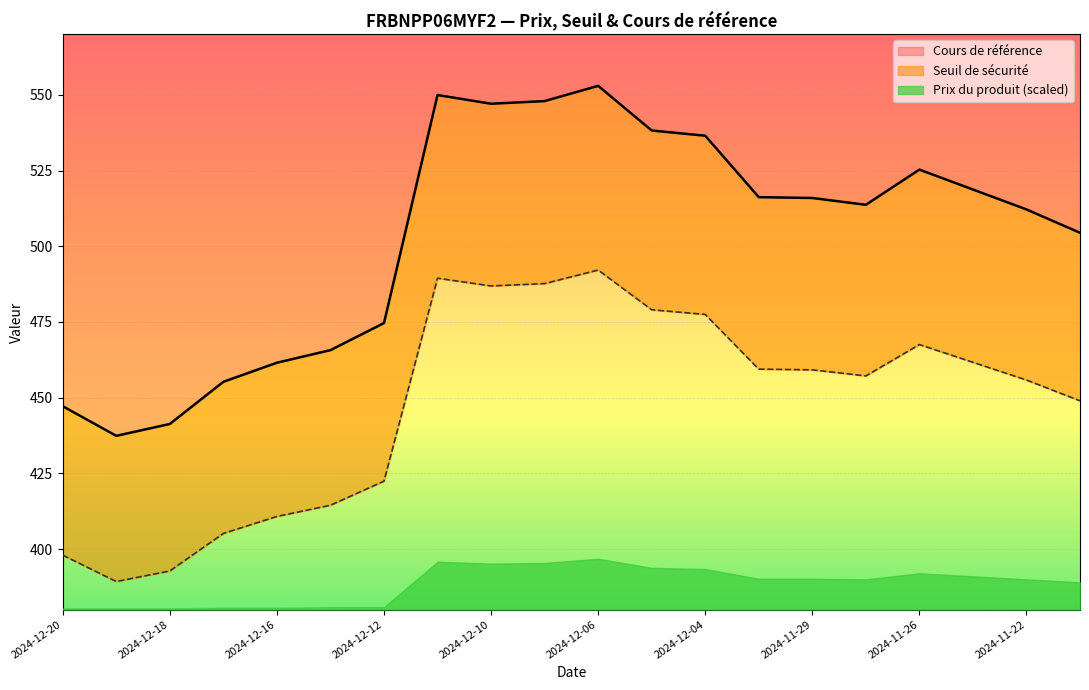

Read the Seuil de sécurité value at 2024-11-29.

459.2